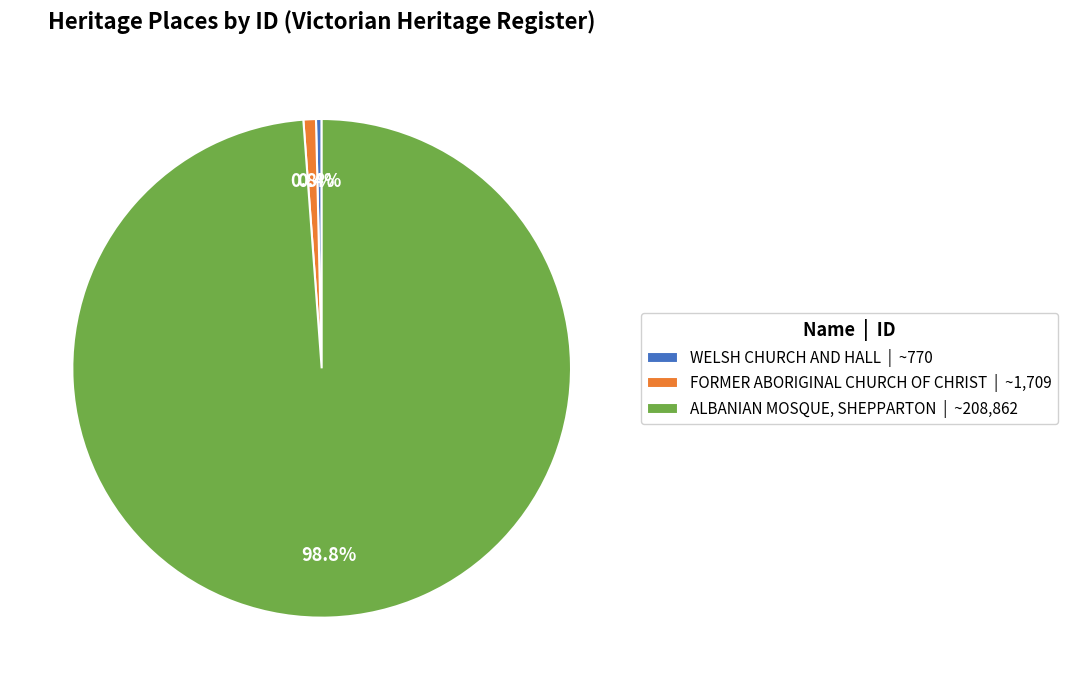

Approximately how many times larger is the value at ALBANIAN MOSQUE, SHEPPARTON | ~208,862 compared to FORMER ABORIGINAL CHURCH OF CHRIST | ~1,709?

122.2